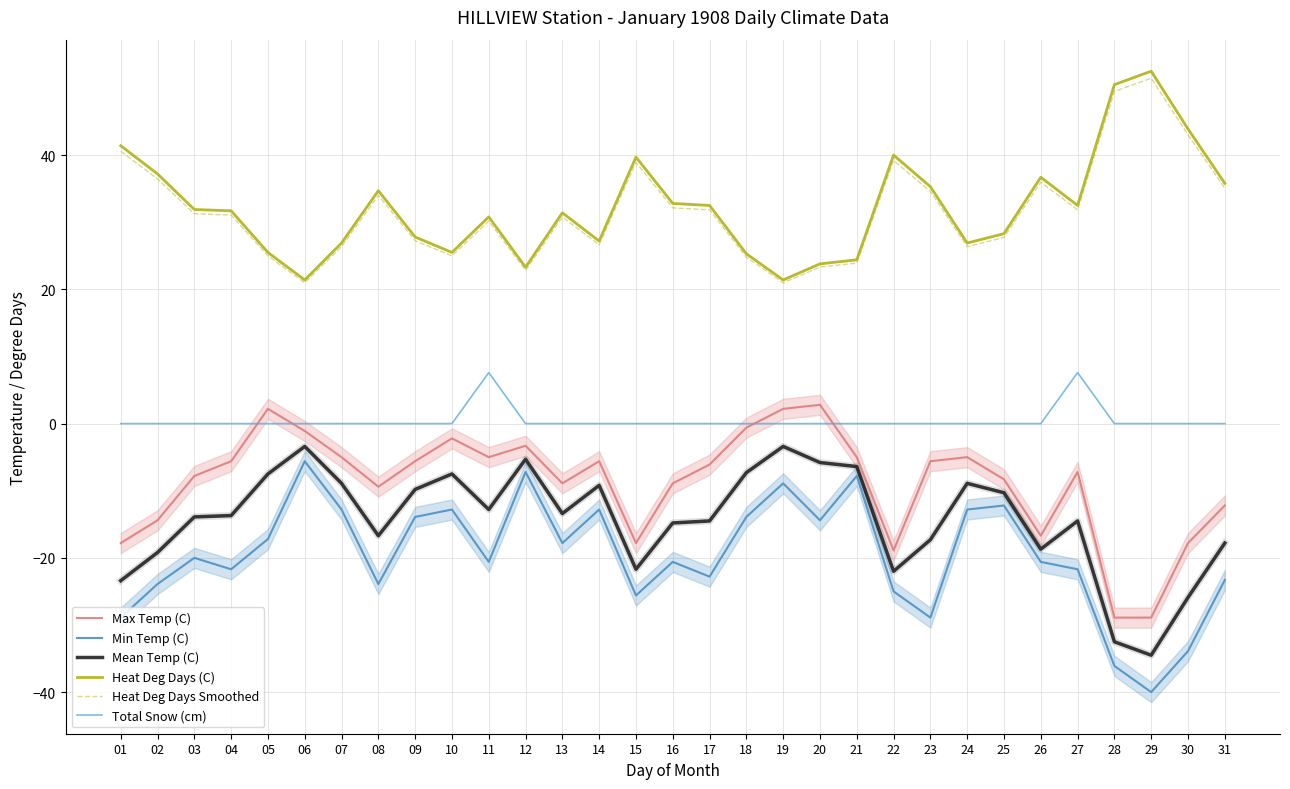

What is the difference between the highest and lowest values at 18?

39.2